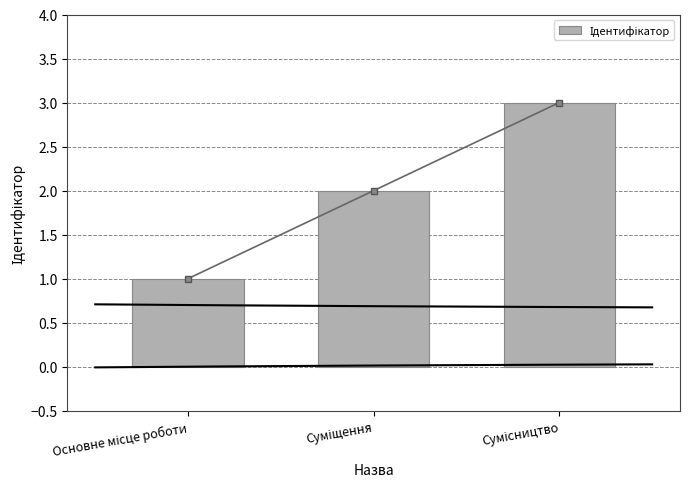

What is the label of the 3rd bar from the right?

Основне місце роботи